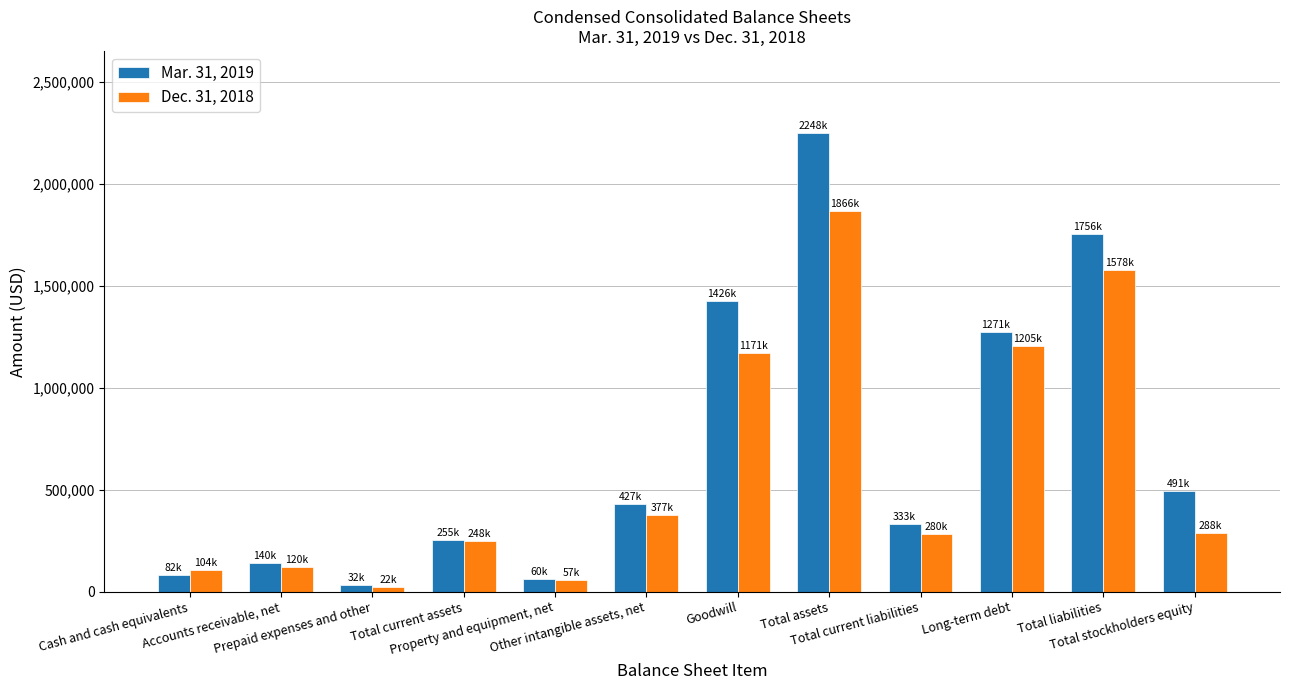

What is the sum of the Dec. 31, 2018 values at Accounts receivable, net and Prepaid expenses and other?

143706